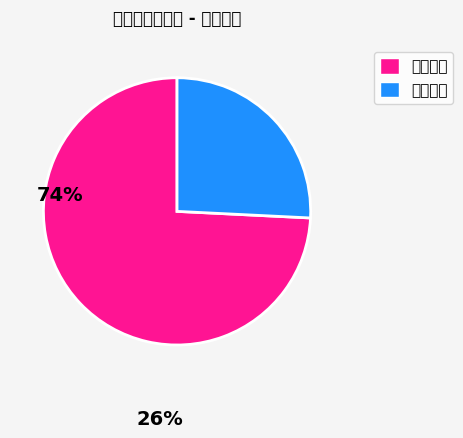

Which slice represents more than half of the pie?

电气材料